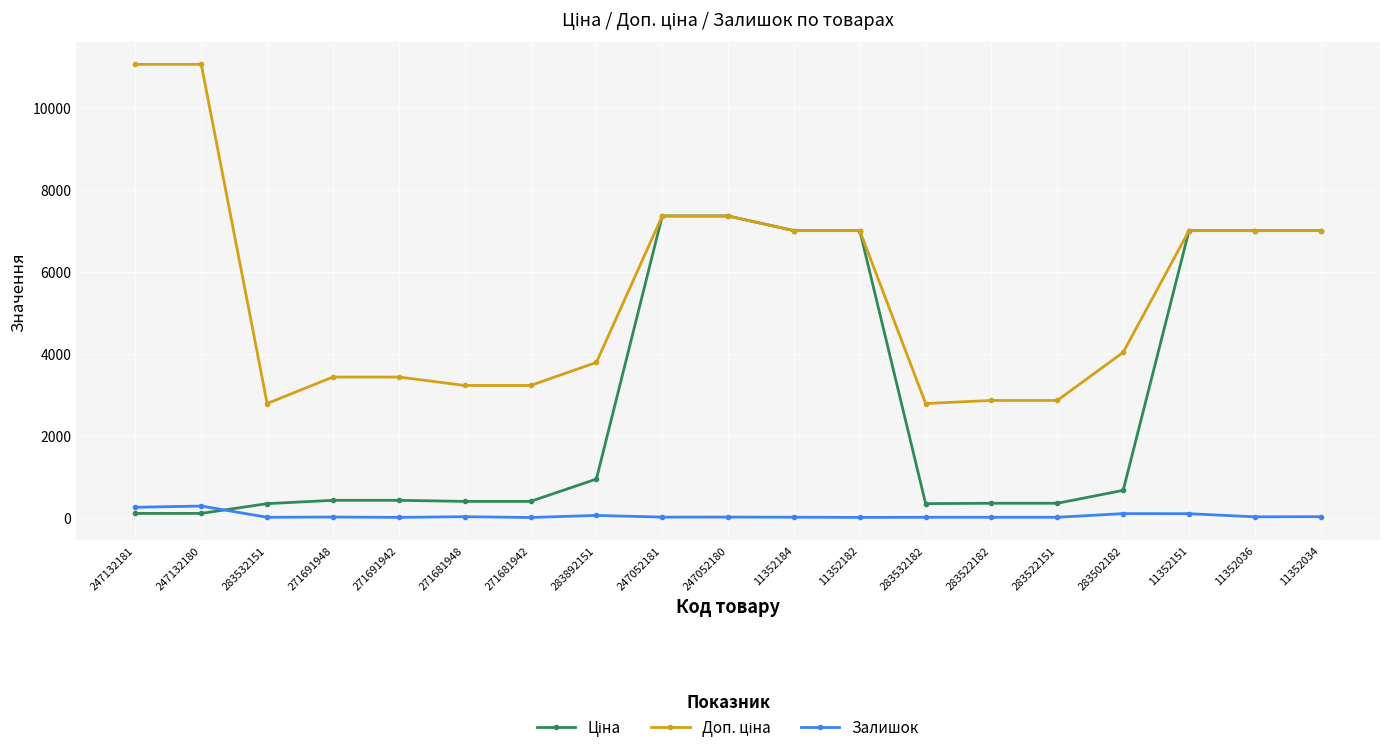

True or false: Залишок has a value of 31.0 at 11352034.

True